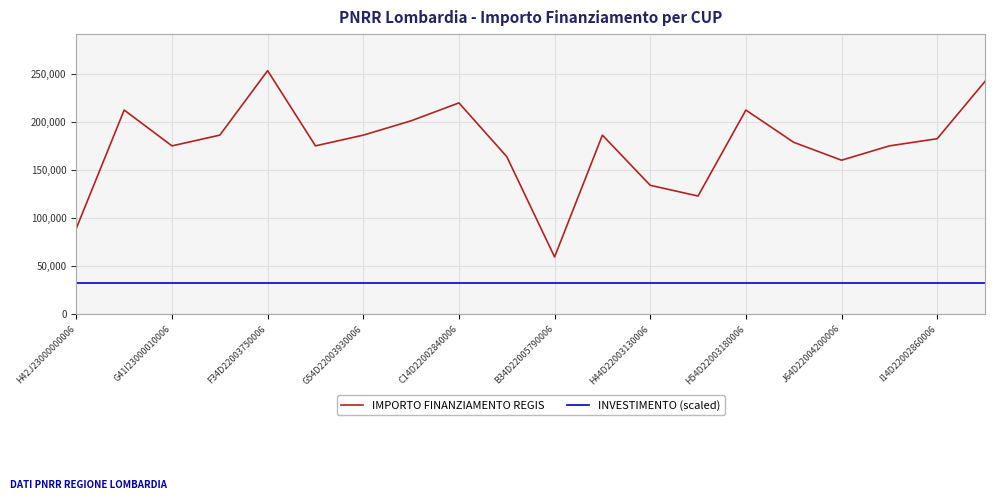

Which series has the largest range (max minus min)?

IMPORTO FINANZIAMENTO REGIS